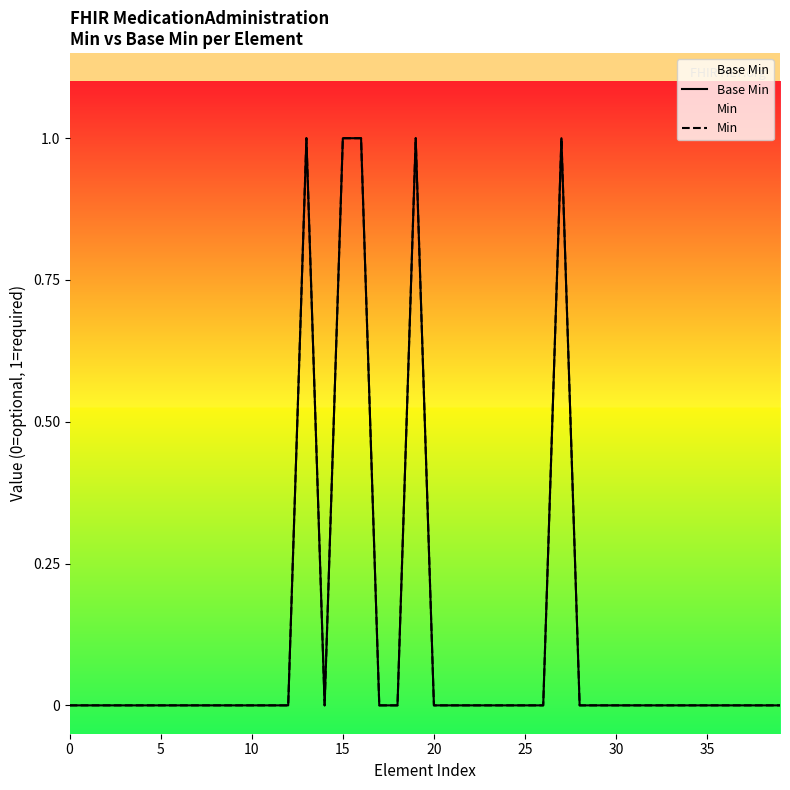

At which category does Min reach its first local valley?

14